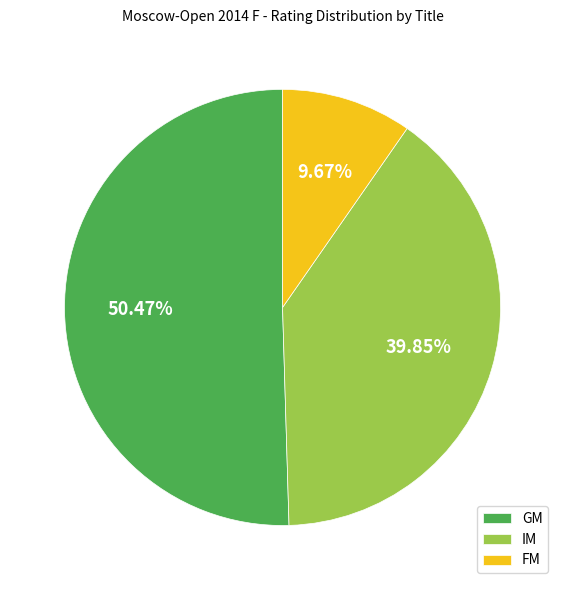

How many segments does this pie chart have?

3